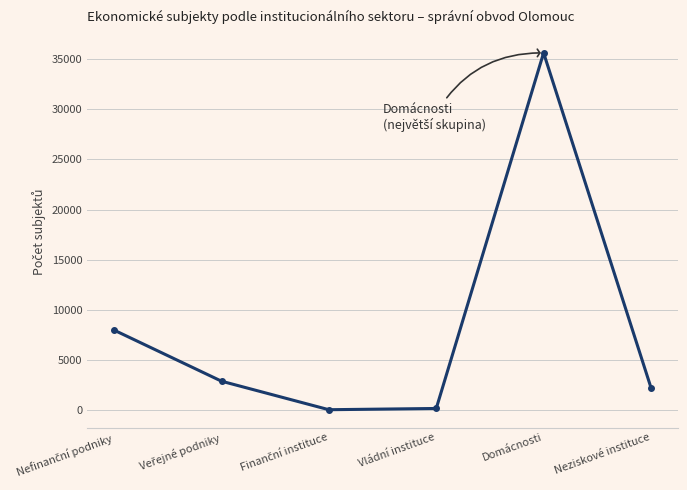

What is the label of the 6th point from the left?

Neziskové instituce